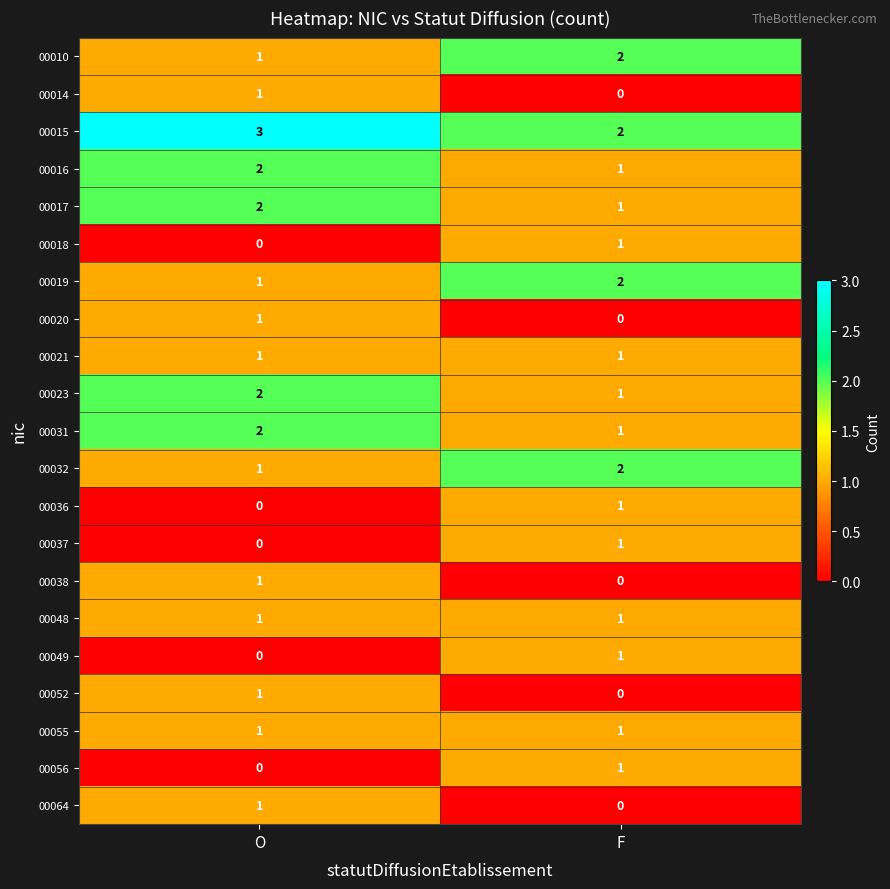

Rank the categories by 00037 value from highest to lowest.

F, O